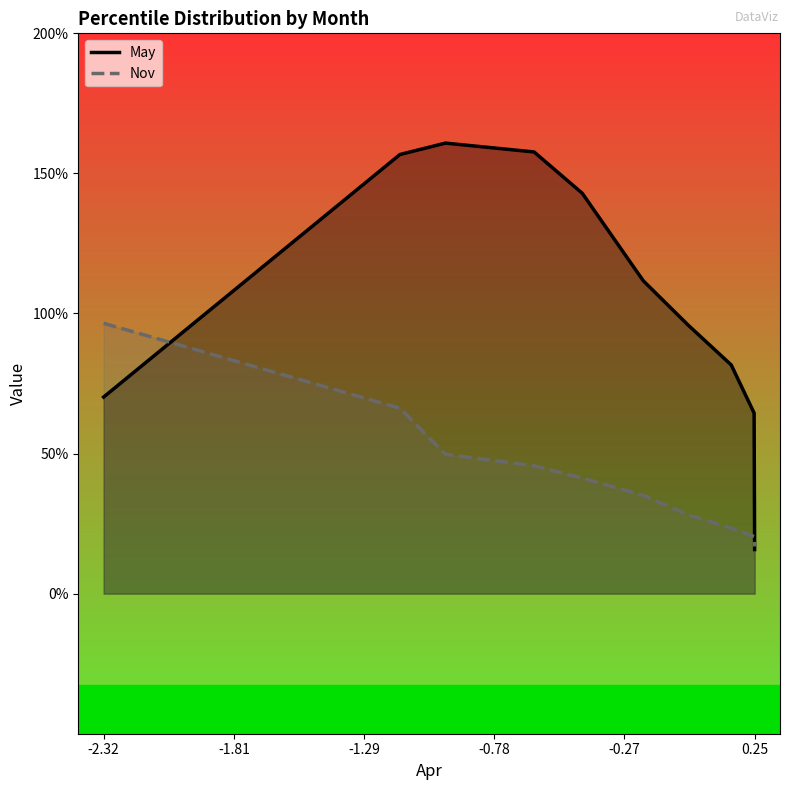

Rank the series by their maximum value, from lowest to highest.

Nov, May